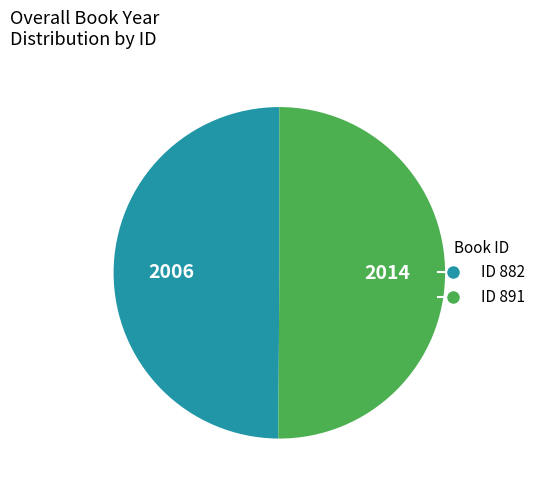

How many segments does this pie chart have?

2